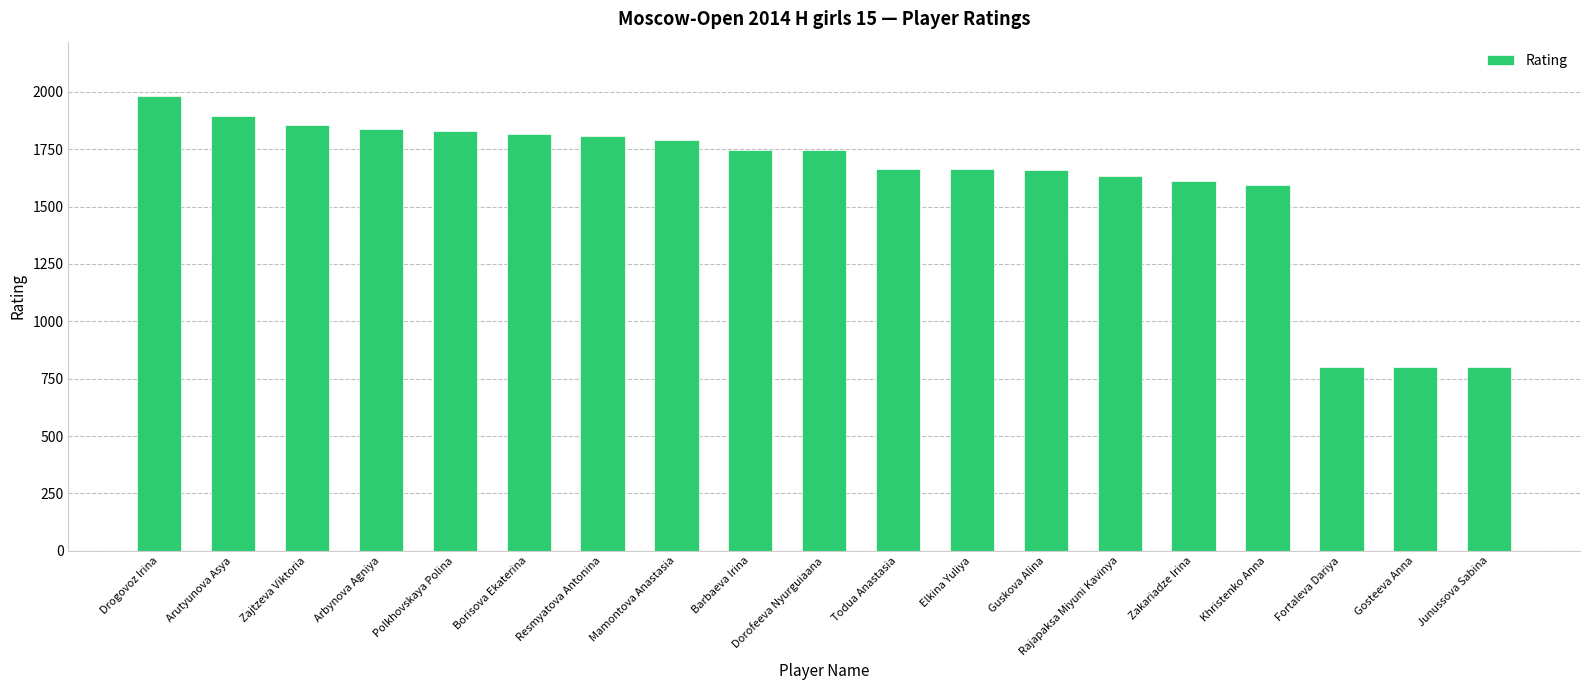

What is the sum of all values?

30534